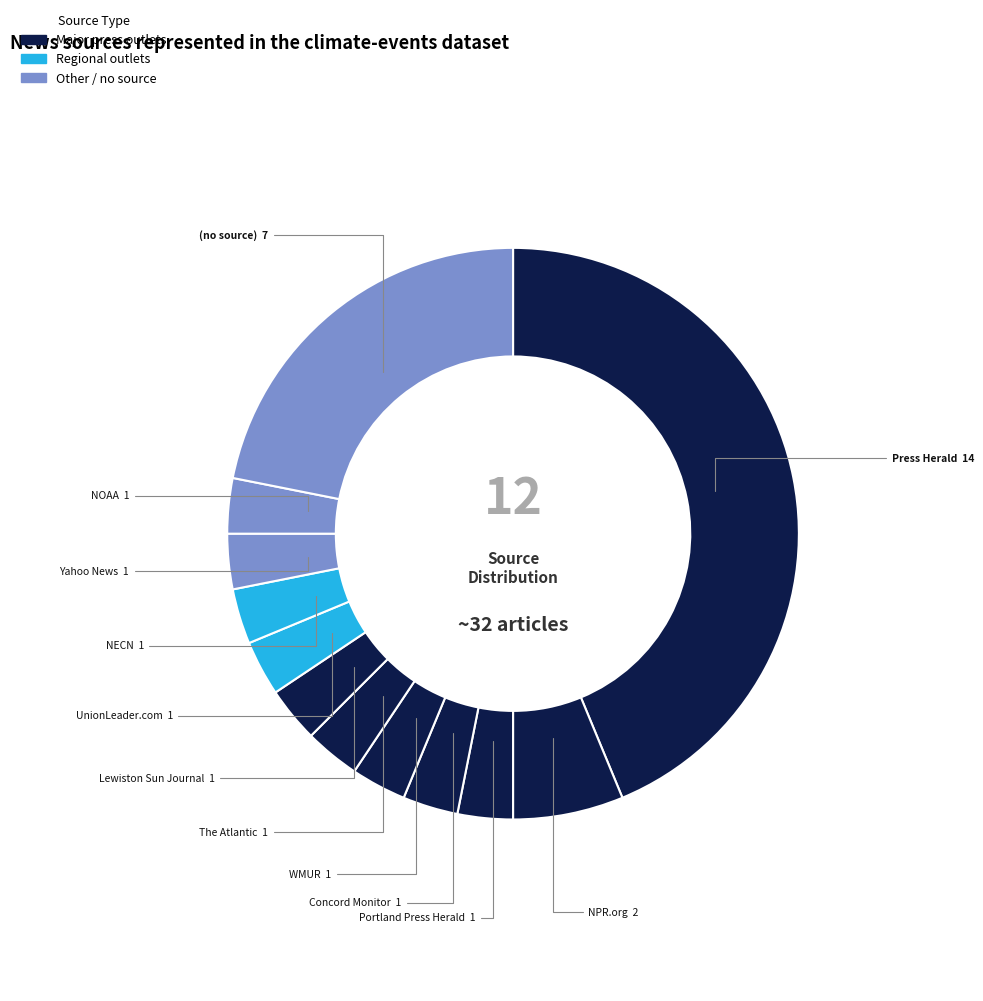

Approximately how many times larger is the value at WMUR compared to NPR.org?

0.5